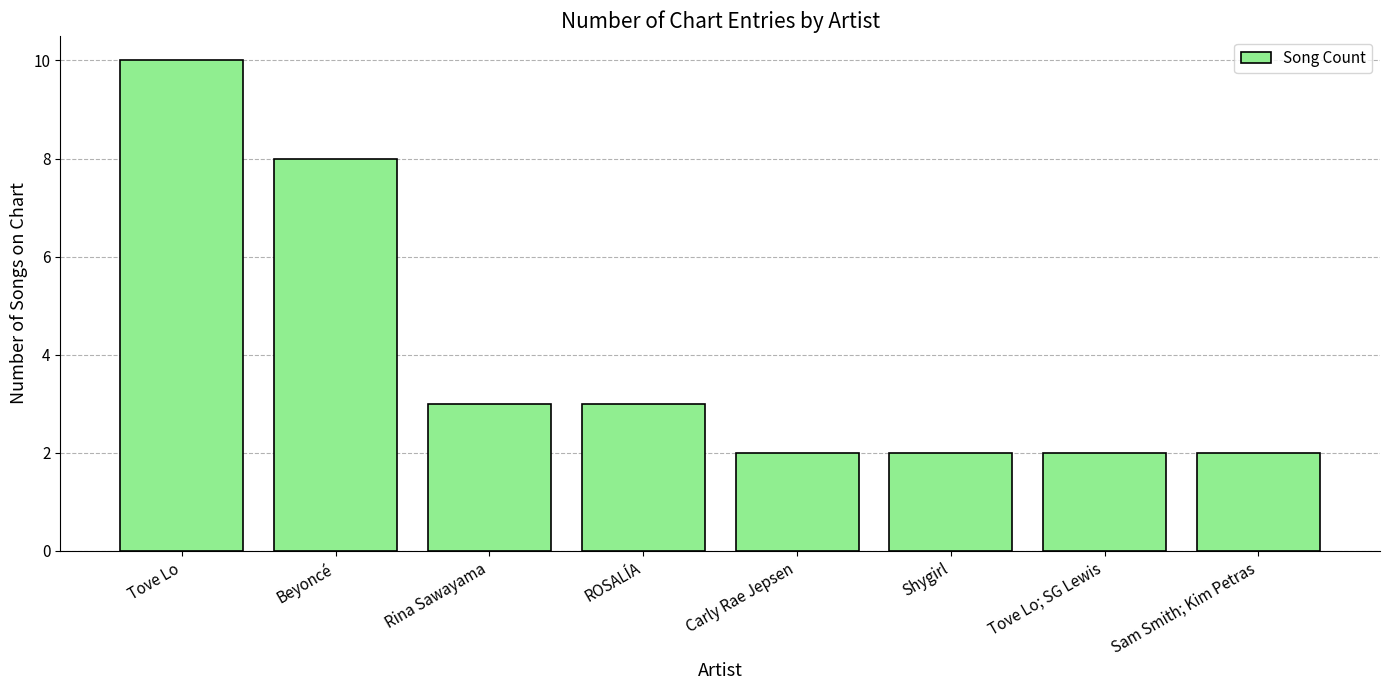

How many bars are there in total?

8